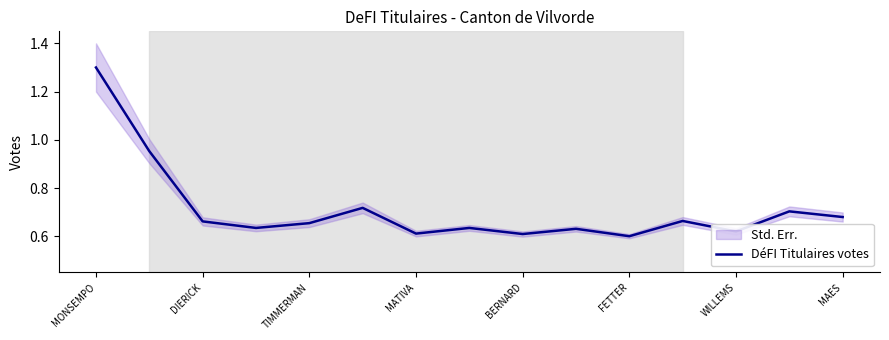

Is it true that DéFI Titulaires votes equals 1.1 at BERNARD?

False